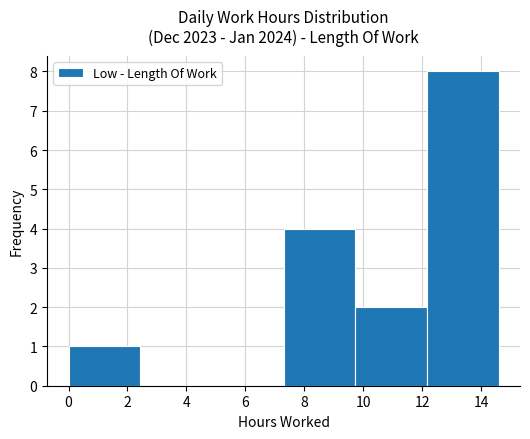

Reading left to right, list every bar in this chart as the range it spans on the x-axis followed by its height. Neither the bar edges nor the heights are printed on the chart, so give them approximately, as read against the axes.

0.0 to 2.4: 1
2.4 to 4.8: 0
4.8 to 7.2: 0
7.2 to 9.8: 4
9.8 to 12.2: 2
12.2 to 14.6: 8